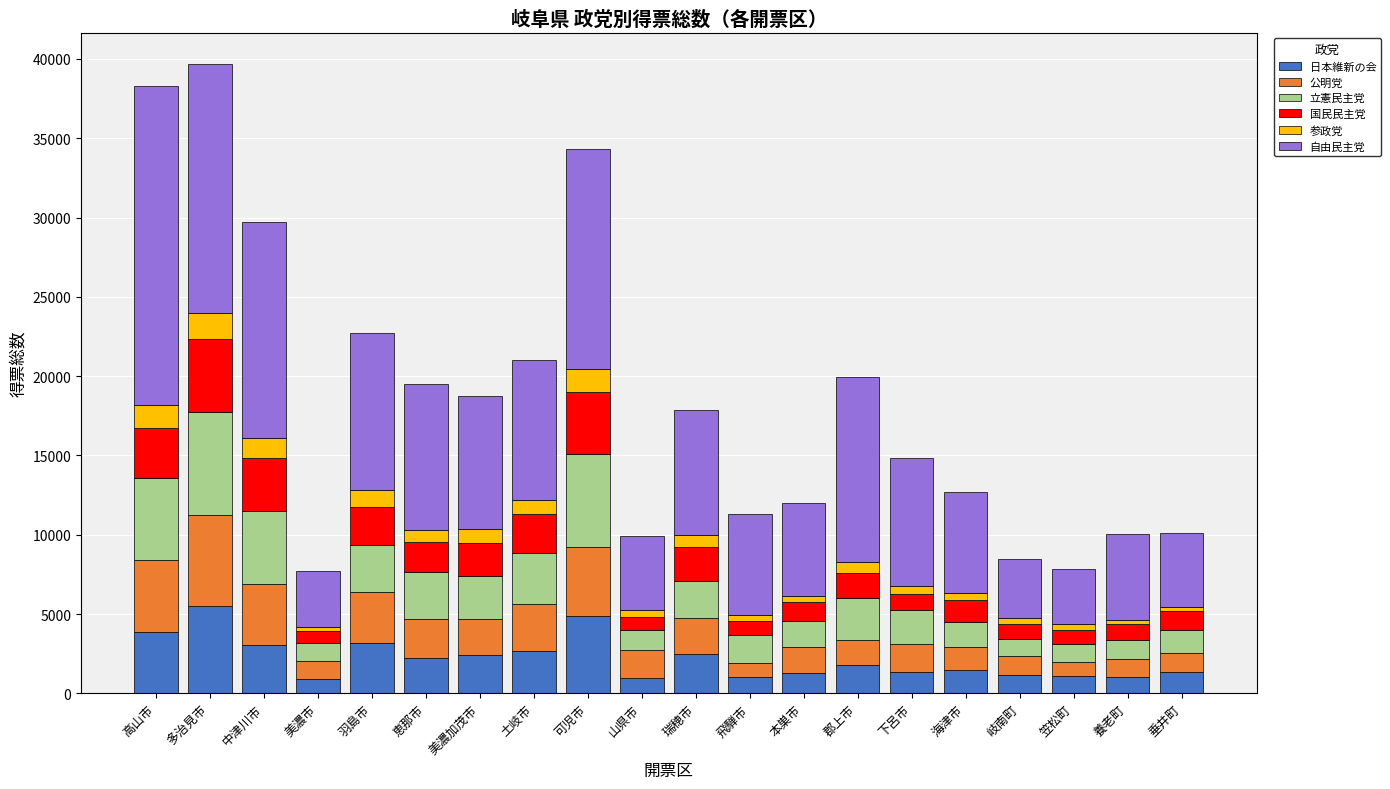

What is the total value across all series at 美濃加茂市?

18776.3